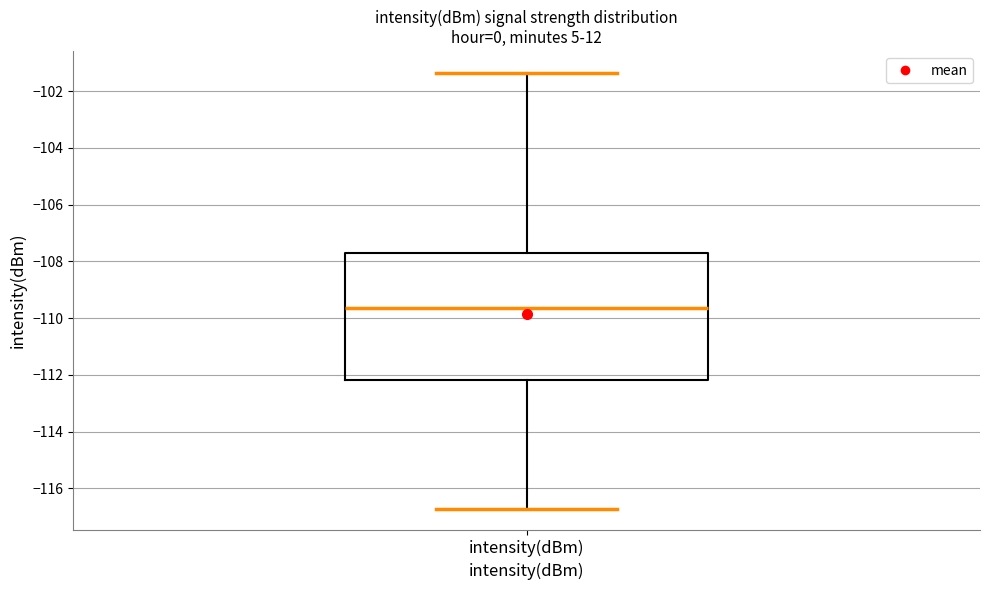

Where is the lower edge of the box for intensity(dBm) on the y-axis? The values are not printed on the chart, so give them approximately, as read against the axis.

-112.2